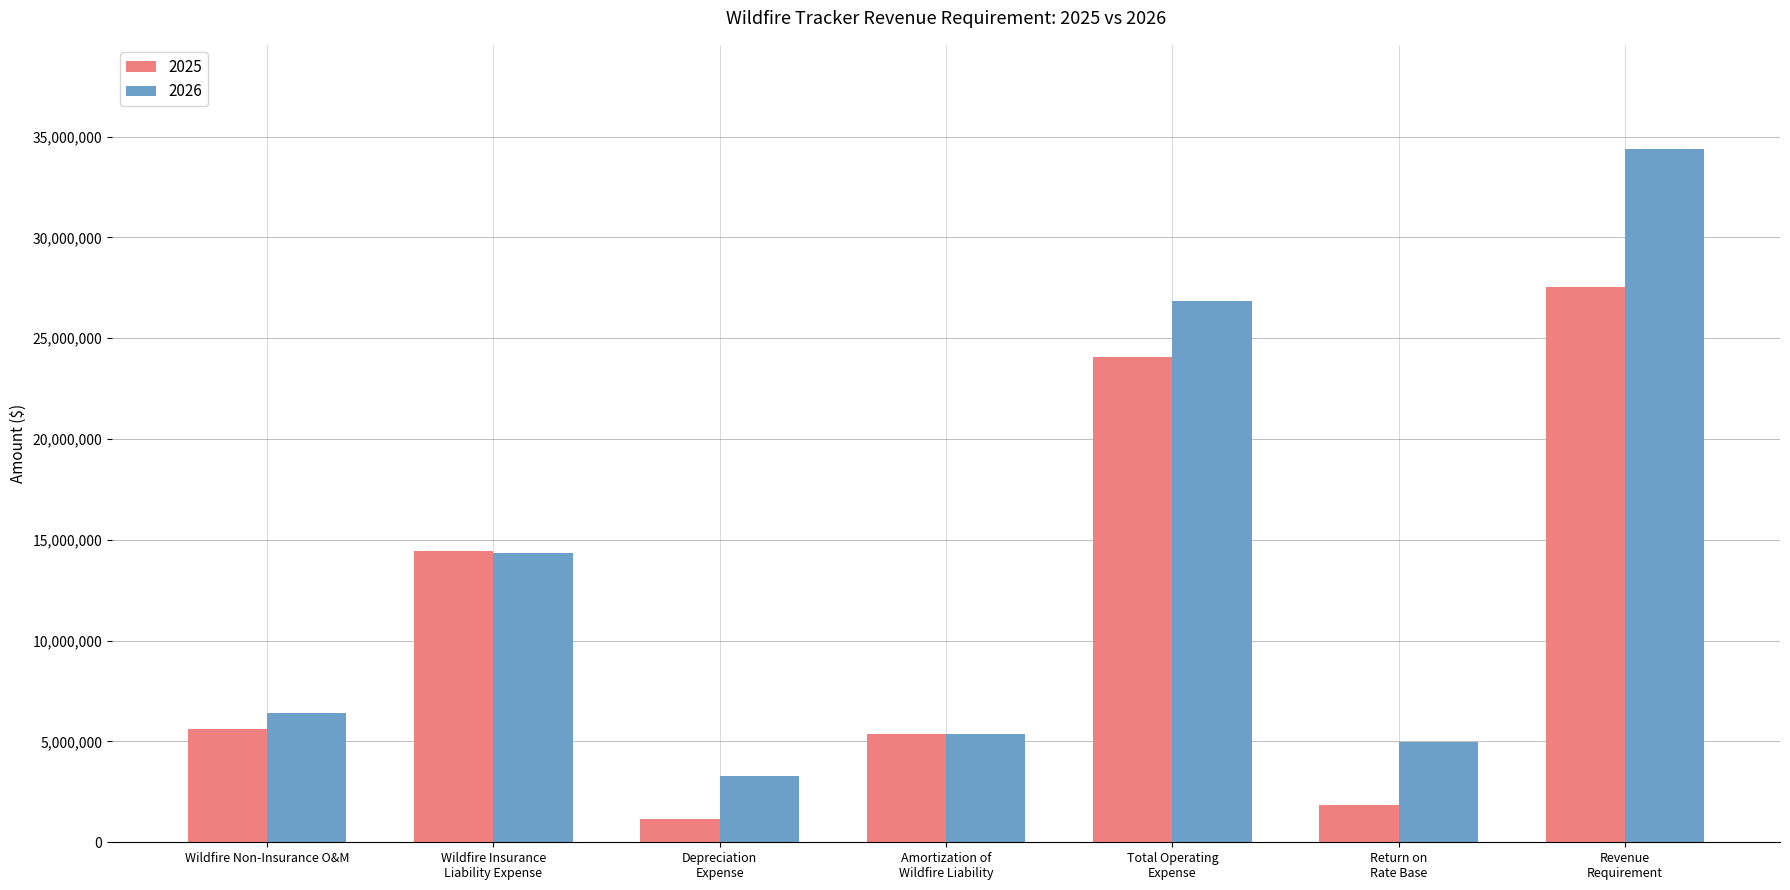

Count the number of data series in this chart.

2